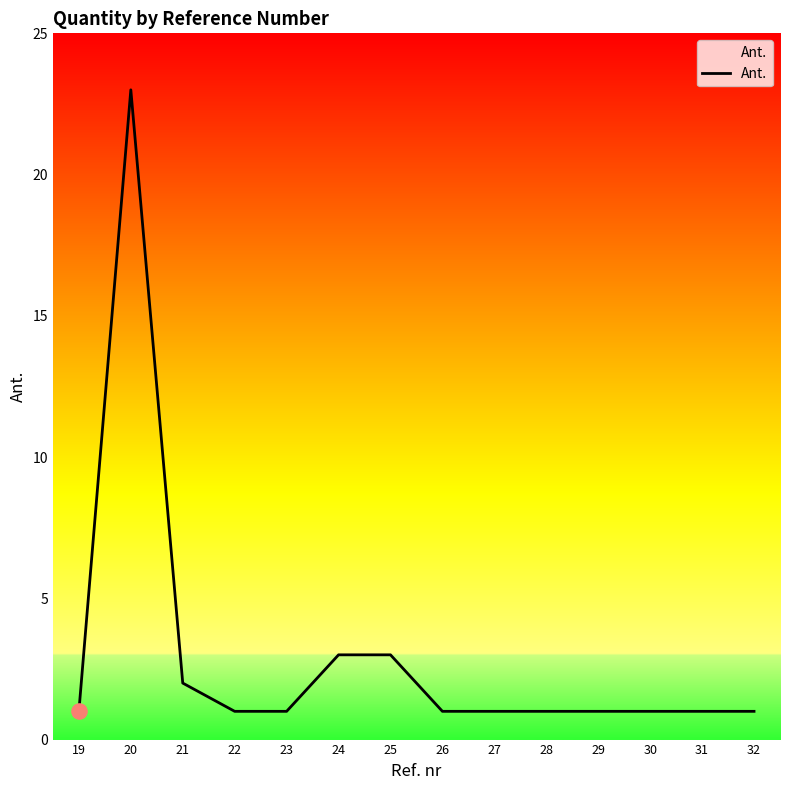

Which has a higher value, 24 or 19?

24